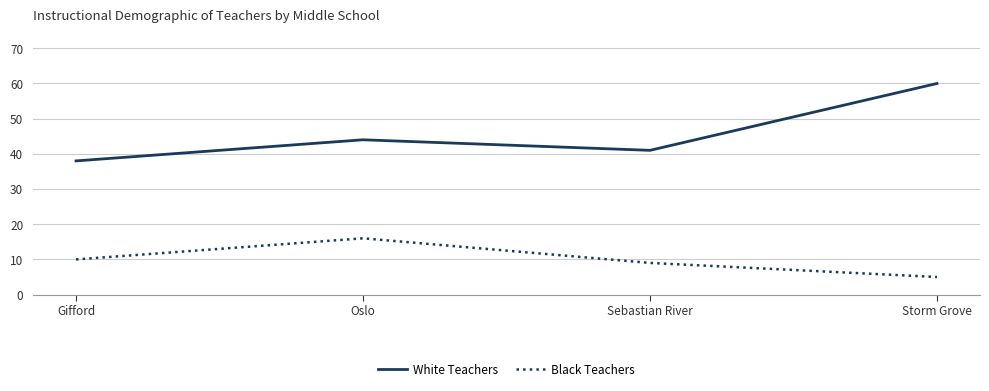

Reading left to right, transcribe all the data shown in this chart.

White Teachers: 38	44	41	60
Black Teachers: 10	16	9	5